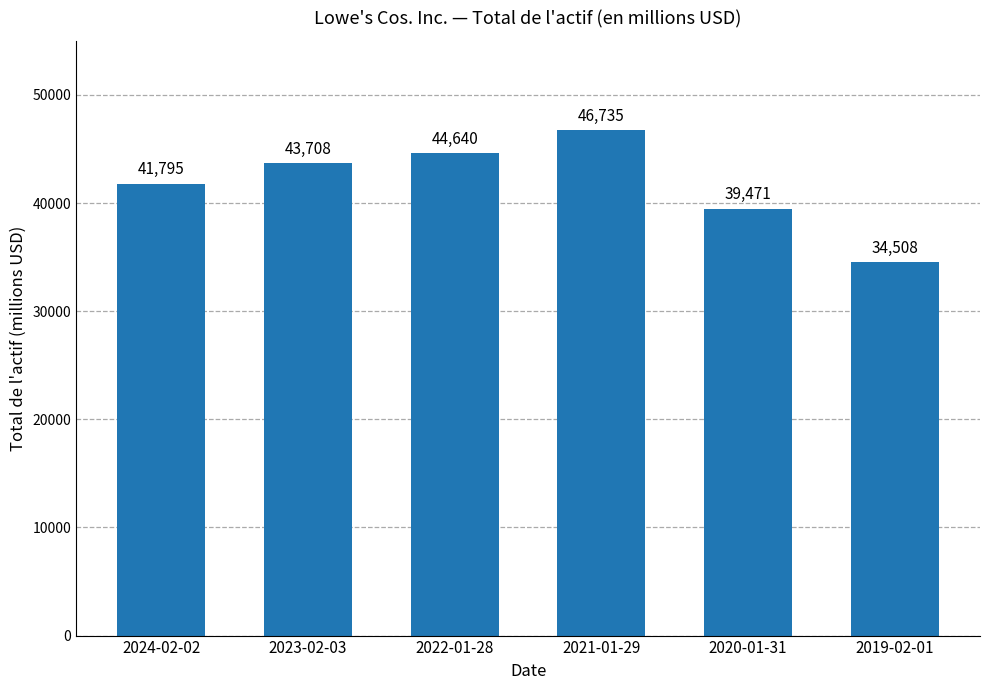

What is the ratio of the value at 2024-02-02 to the value at 2023-02-03?

1.0